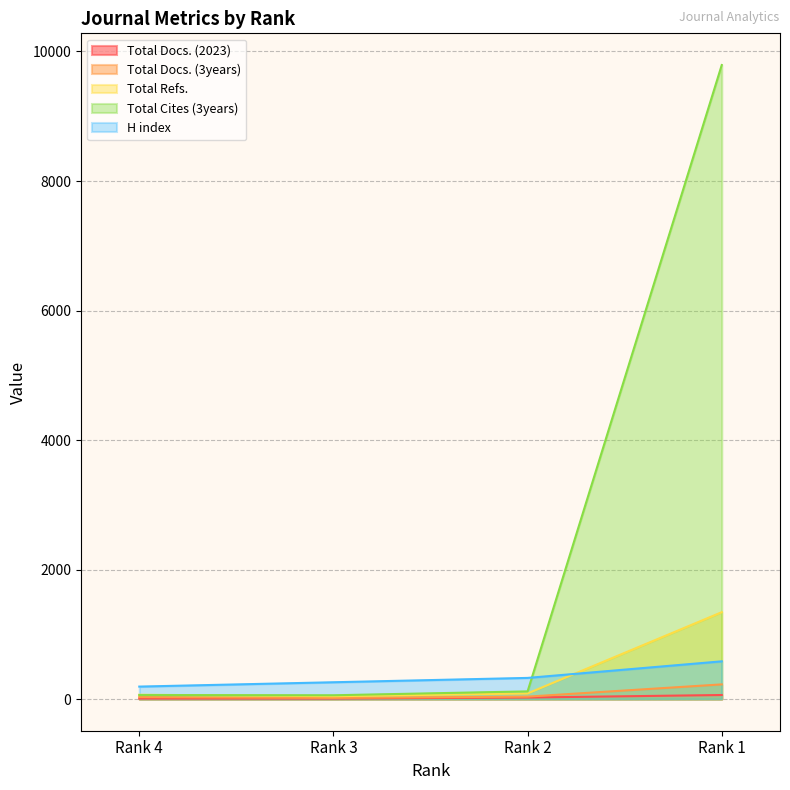

What is the sum of the Total Docs. (2023) values at Rank 4 and Rank 1?

69